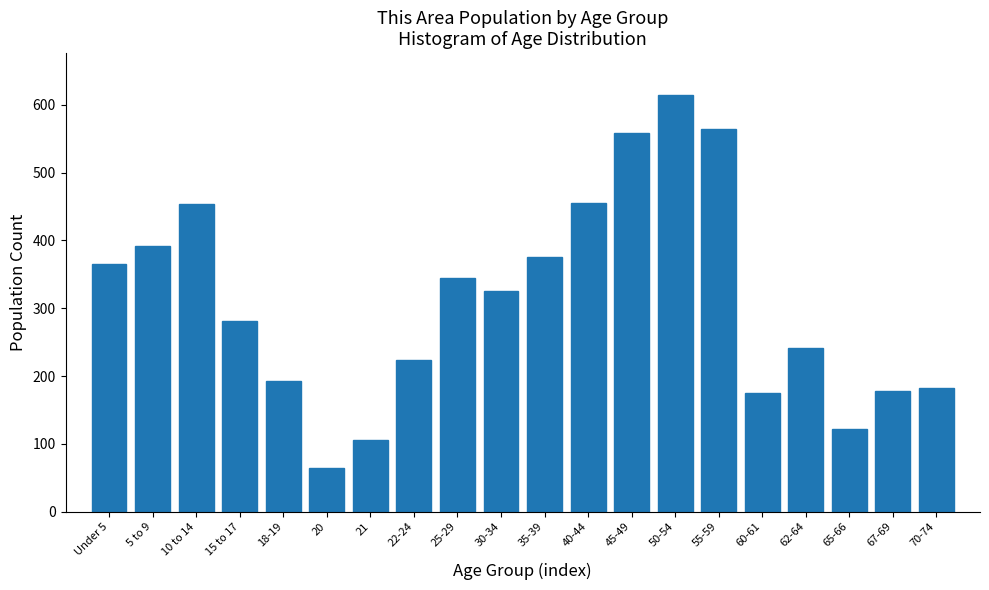

What is the difference between the second highest and minimum values?

500